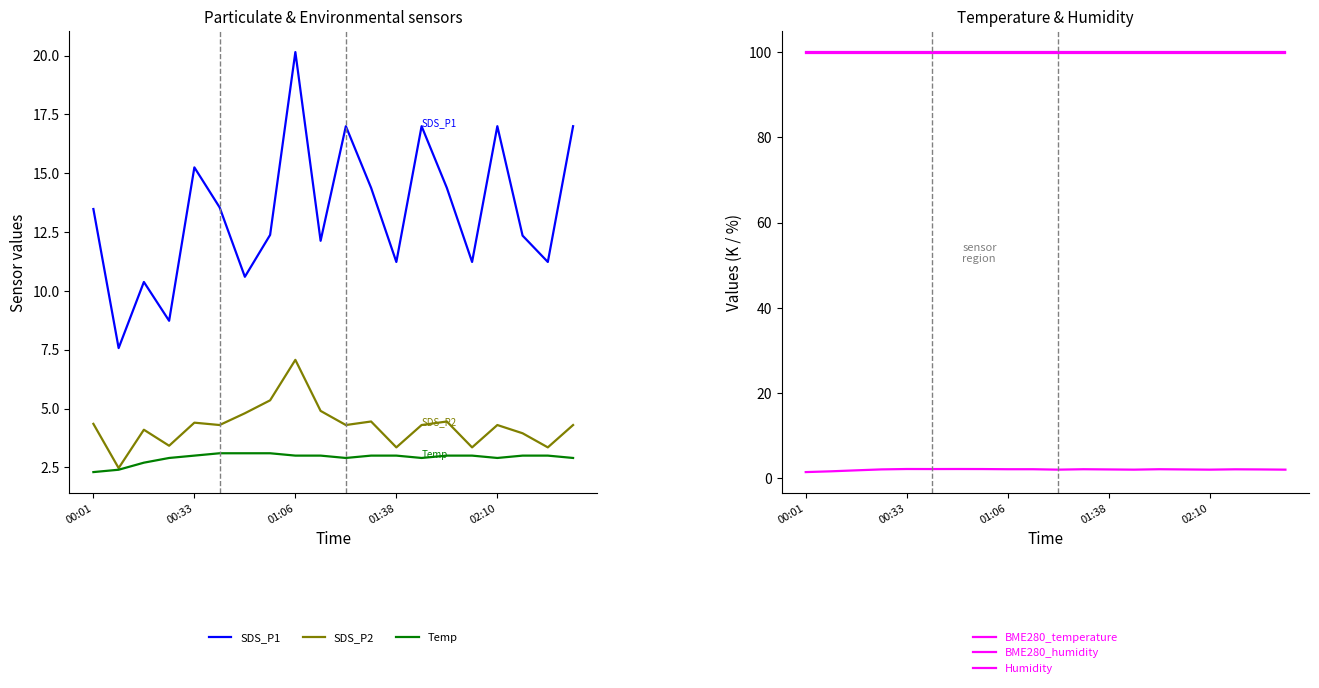

Is this an area chart (filled region under the line)?

No